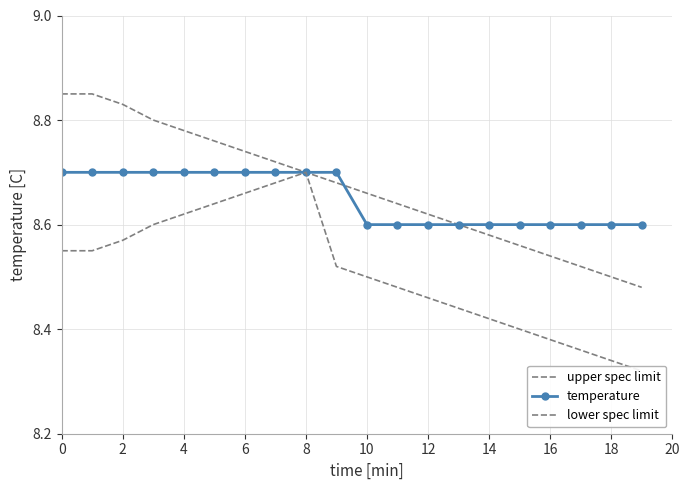

True or false: upper spec limit has a value of 8.6 at 15.

True